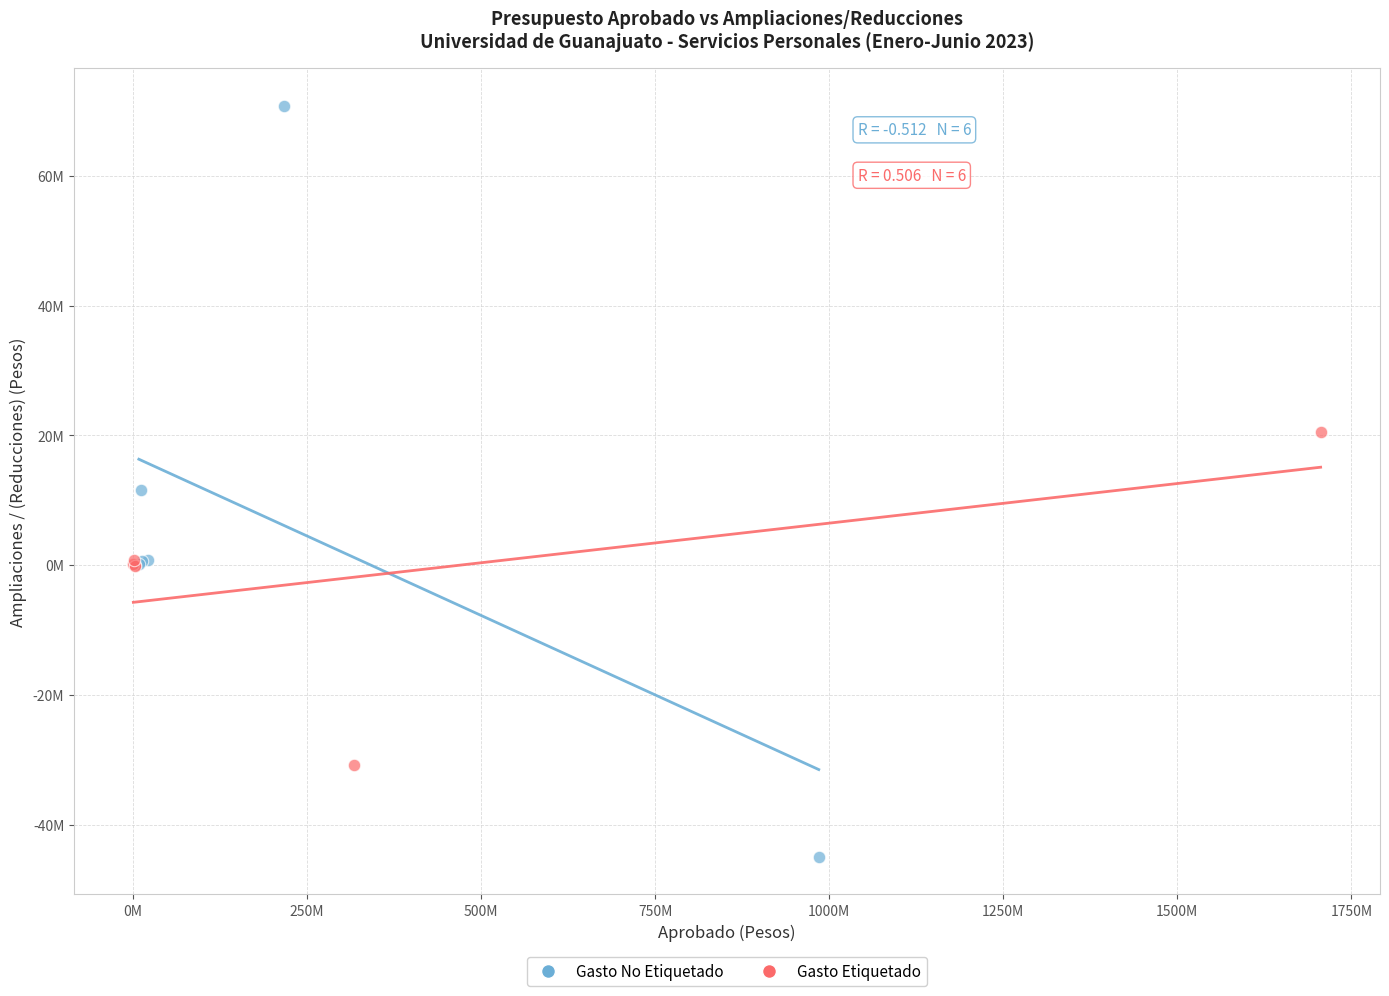

What are all the series names shown in the legend?

Gasto No Etiquetado, Gasto Etiquetado